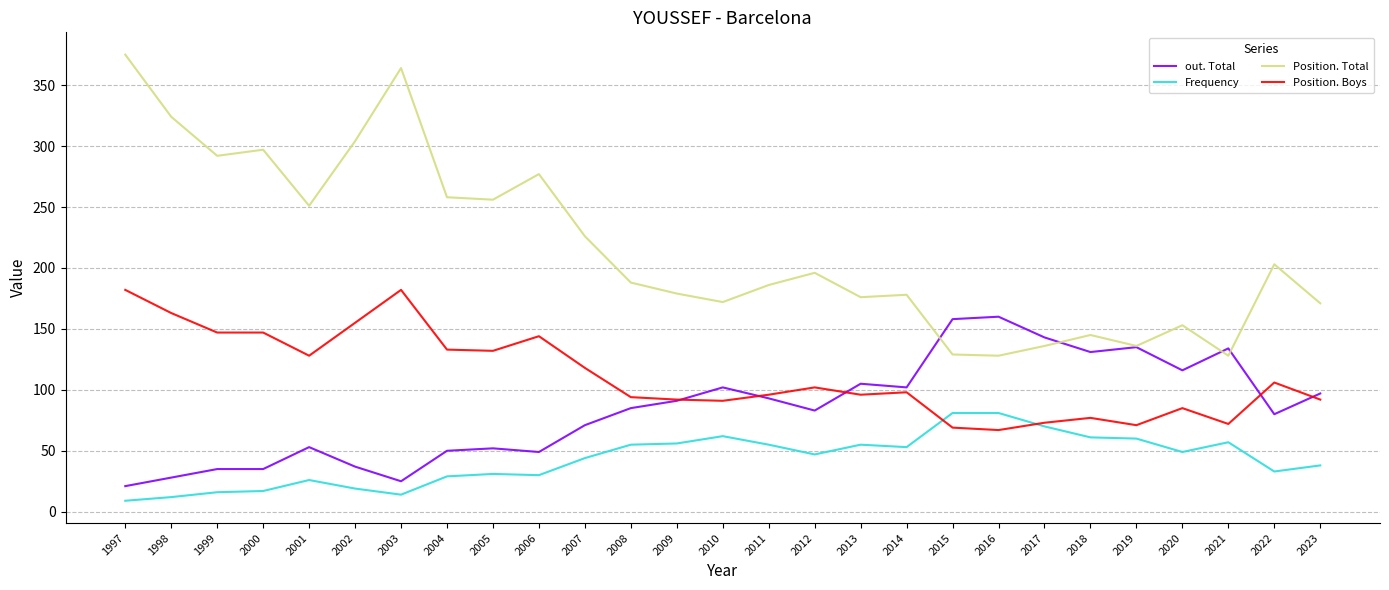

Between 1998 and 2016, which series saw the biggest shift?

Position. Total